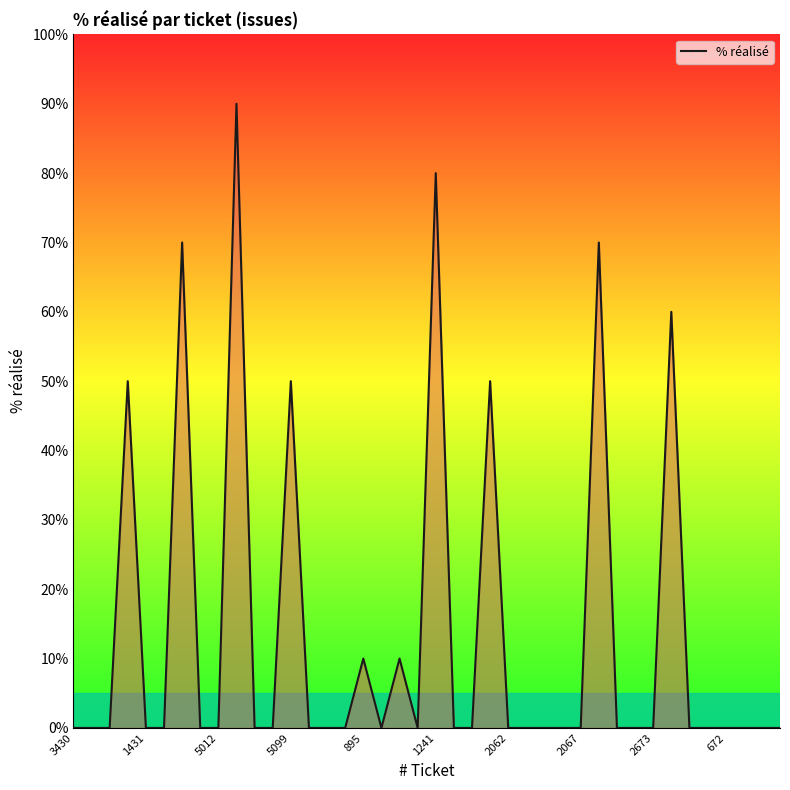

What is the greatest value displayed?

90